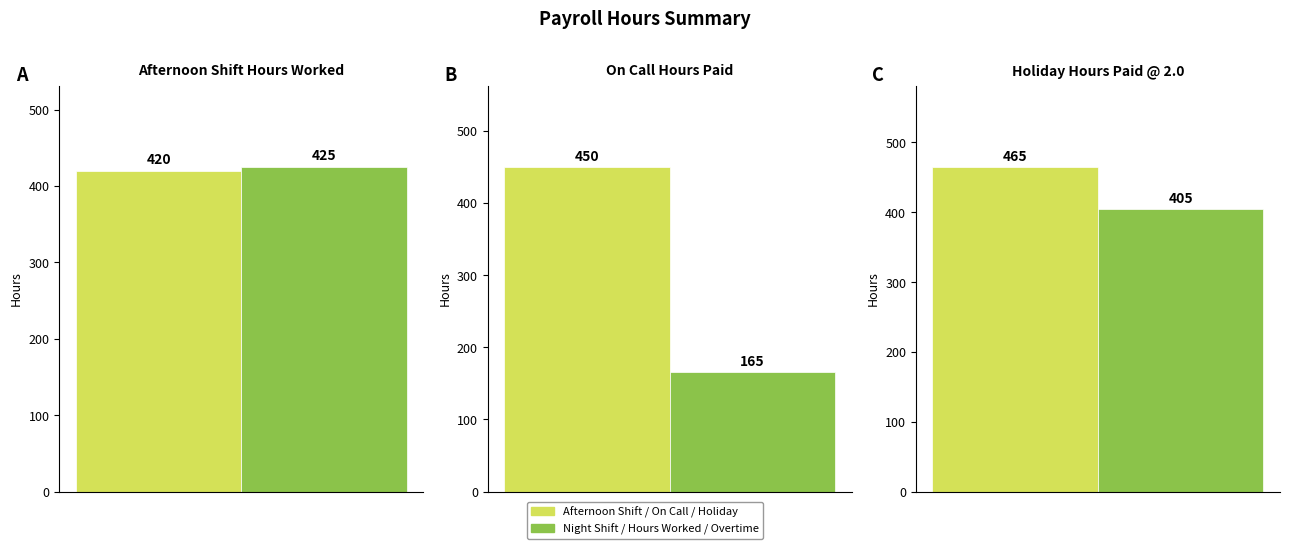

At which category is the sum across all series the highest?

Holiday Hours Paid @ 2.0